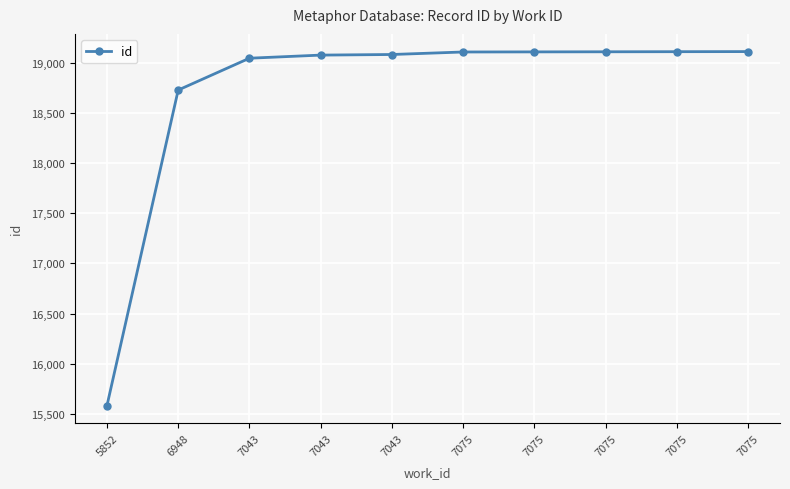

Count the number of data series in this chart.

1